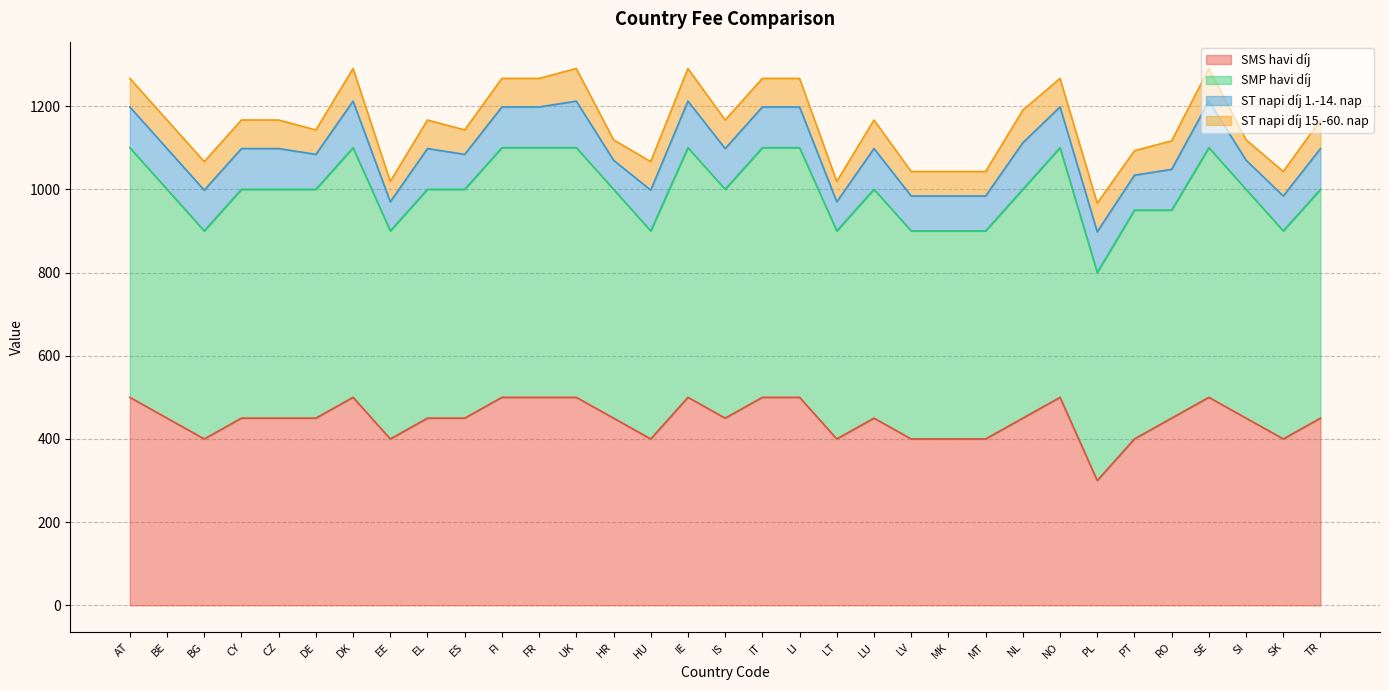

Count the SMP havi díj values in the range 500 to 600.

33